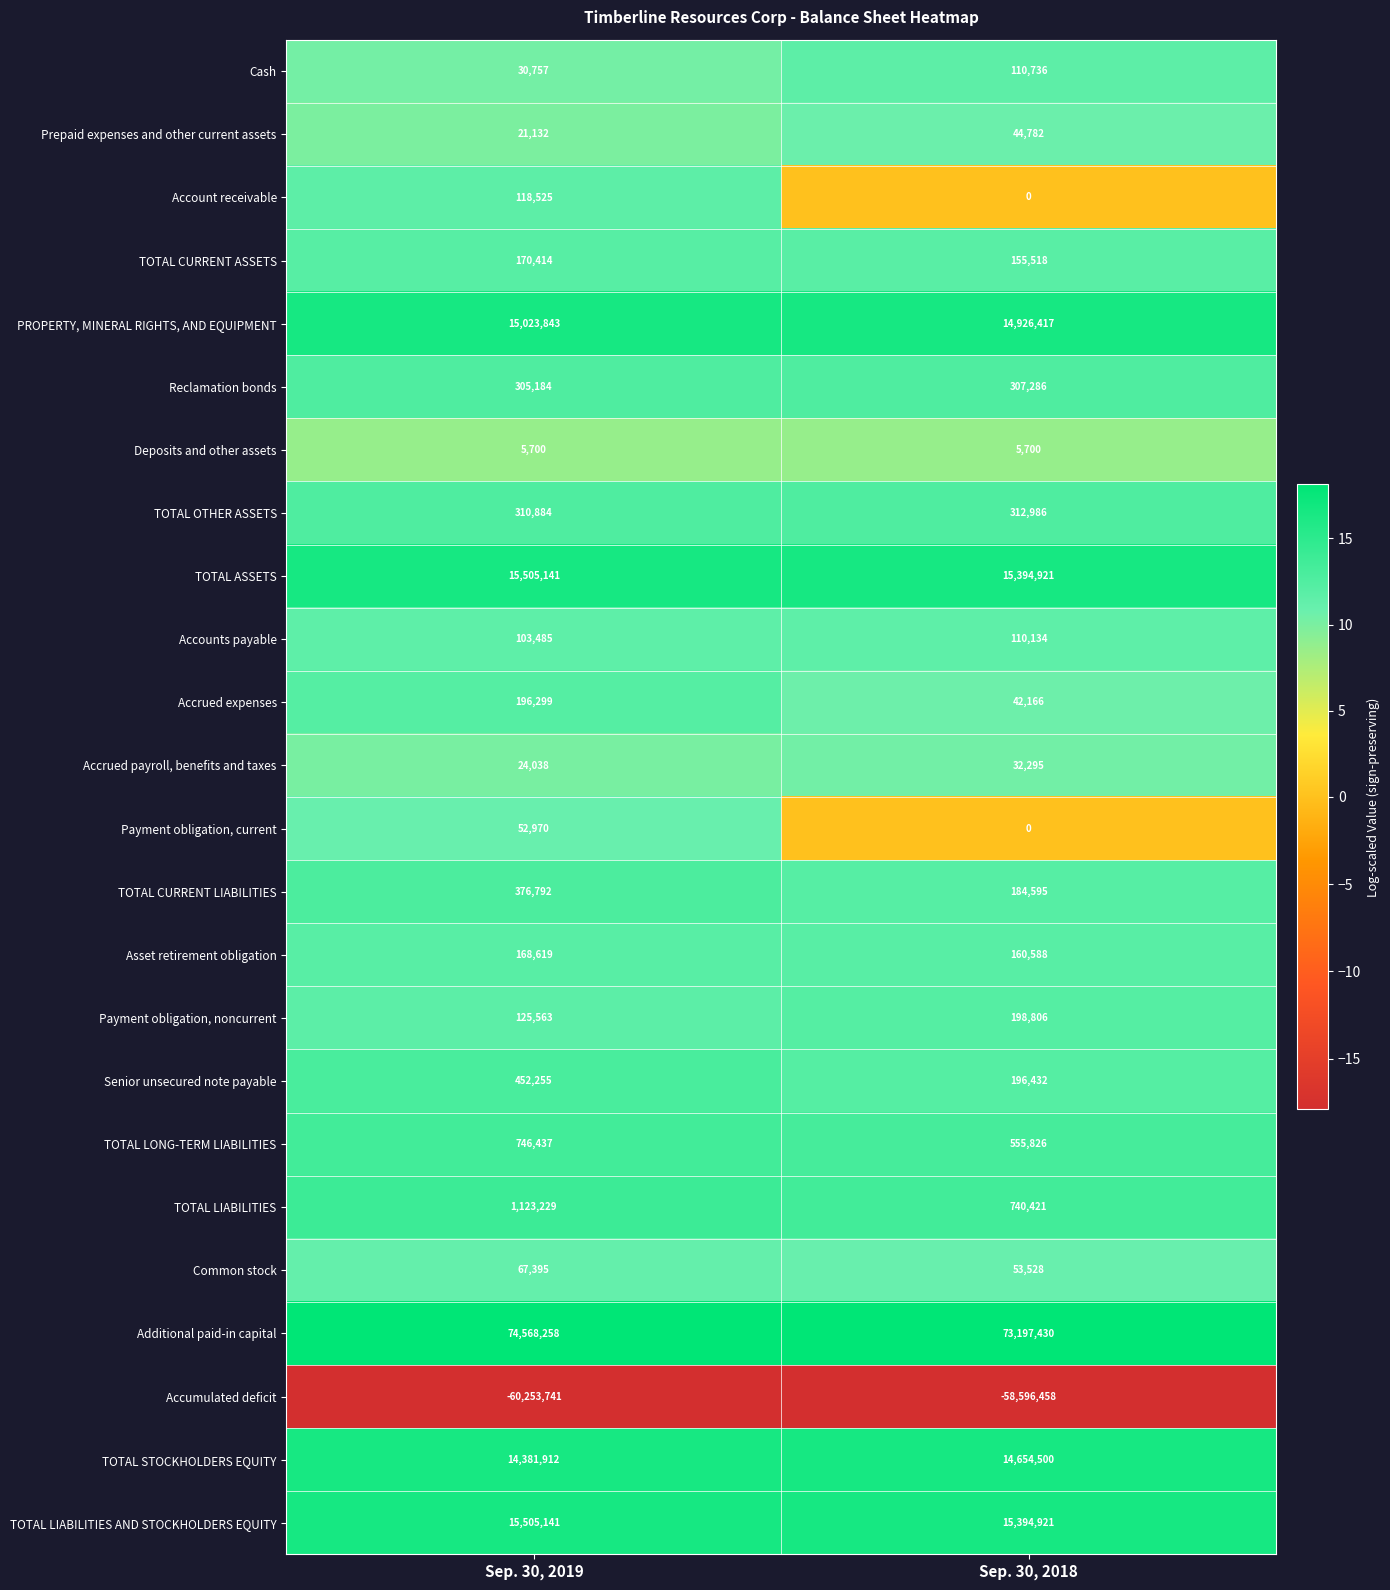

Between Sep. 30, 2019 and Sep. 30, 2018, which series saw the biggest shift?

Accumulated deficit